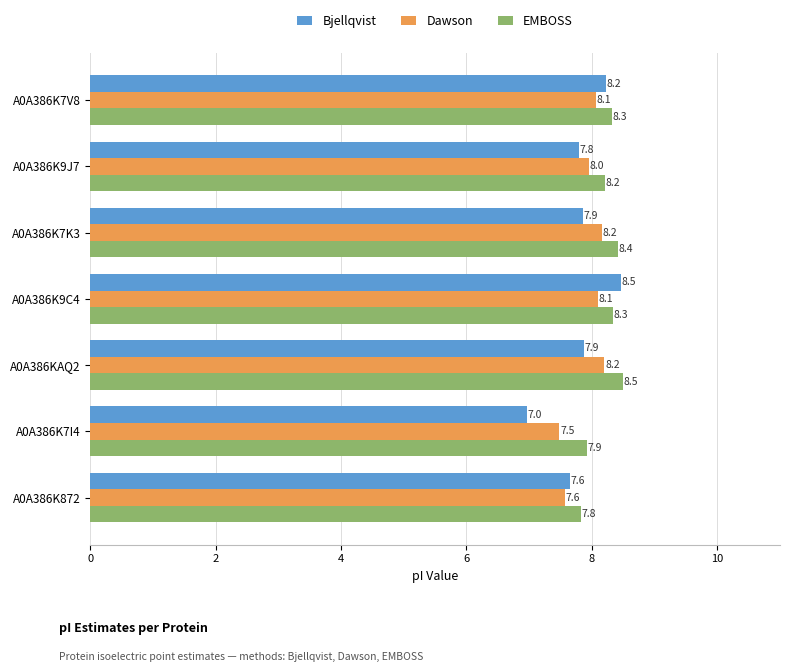

Which category has the lowest value in the Bjellqvist series?

A0A386K7I4